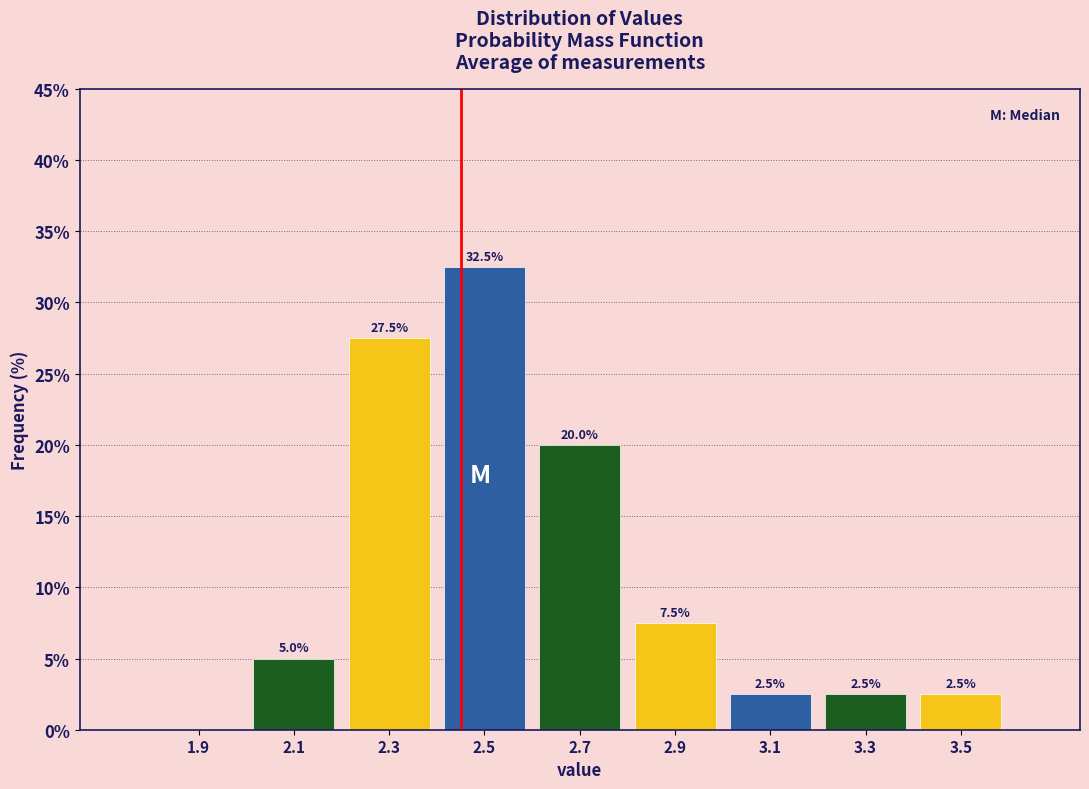

Which range on the x-axis has the tallest bar?

2.4 to 2.6